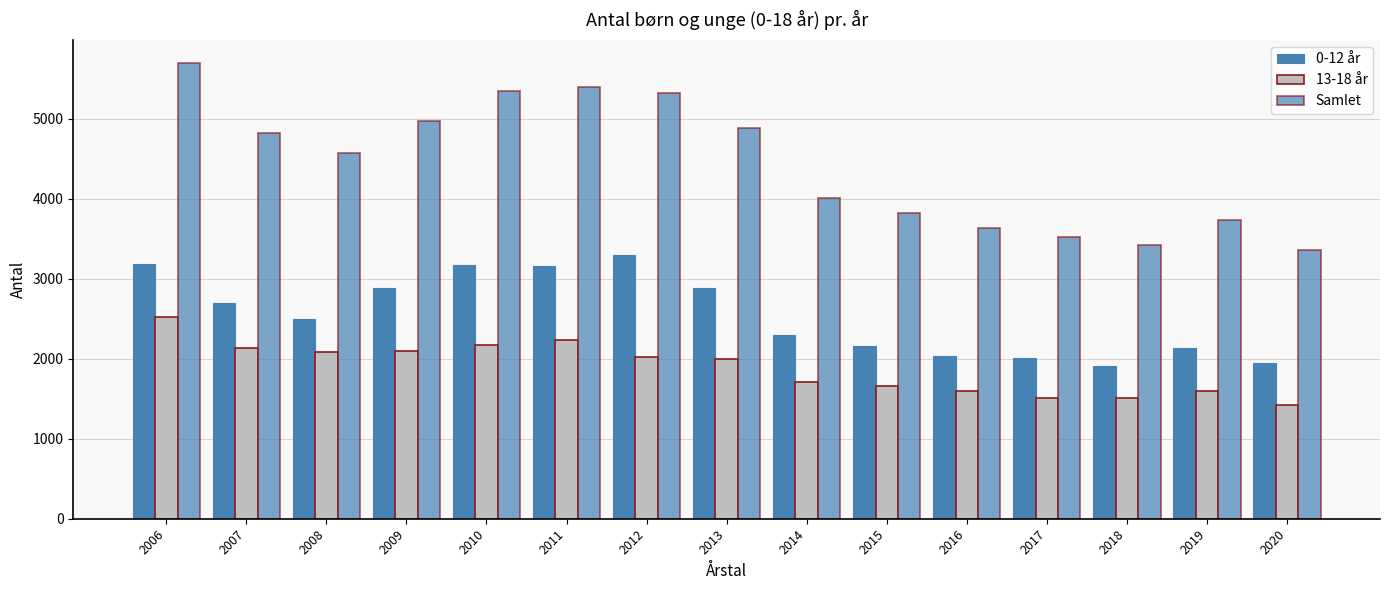

Reading left to right, transcribe all the data shown in this chart.

0-12 år: 2006=3182	2007=2697	2008=2492	2009=2884	2010=3171	2011=3161	2012=3302	2013=2882	2014=2296	2015=2159	2016=2037	2017=2014	2018=1915	2019=2141	2020=1944
13-18 år: 2006=2520	2007=2131	2008=2079	2009=2094	2010=2178	2011=2235	2012=2017	2013=1999	2014=1710	2015=1663	2016=1599	2017=1514	2018=1513	2019=1598	2020=1416
Samlet: 2006=5702	2007=4828	2008=4571	2009=4978	2010=5349	2011=5396	2012=5319	2013=4881	2014=4006	2015=3822	2016=3636	2017=3528	2018=3428	2019=3739	2020=3360